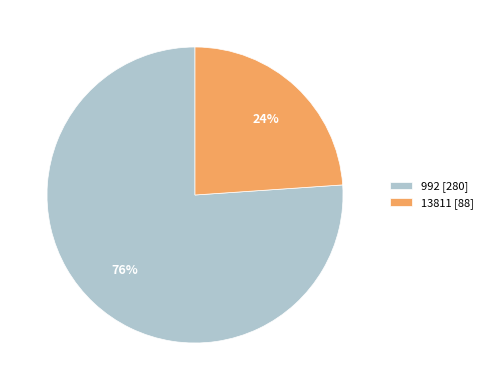

To the nearest percent, what is the difference between the largest and smallest slice percentages?

52%